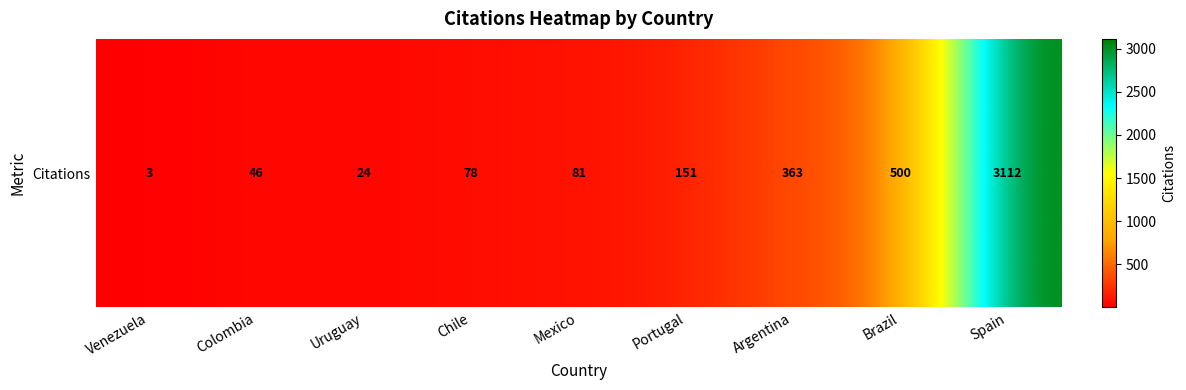

Reading left to right, list all the values displayed in this chart.

3	46	24	78	81	151	363	500	3112